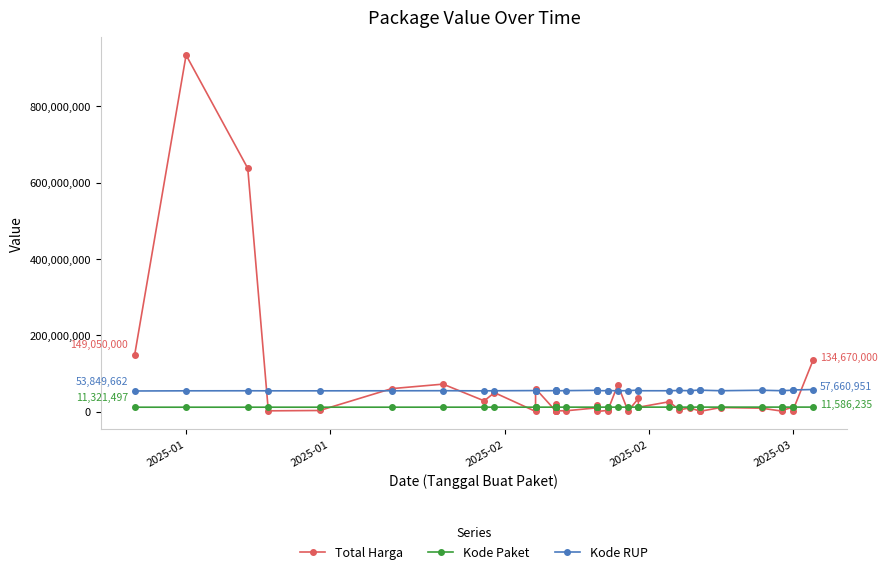

What is the difference between the highest and lowest values at 2025-03?

44496195